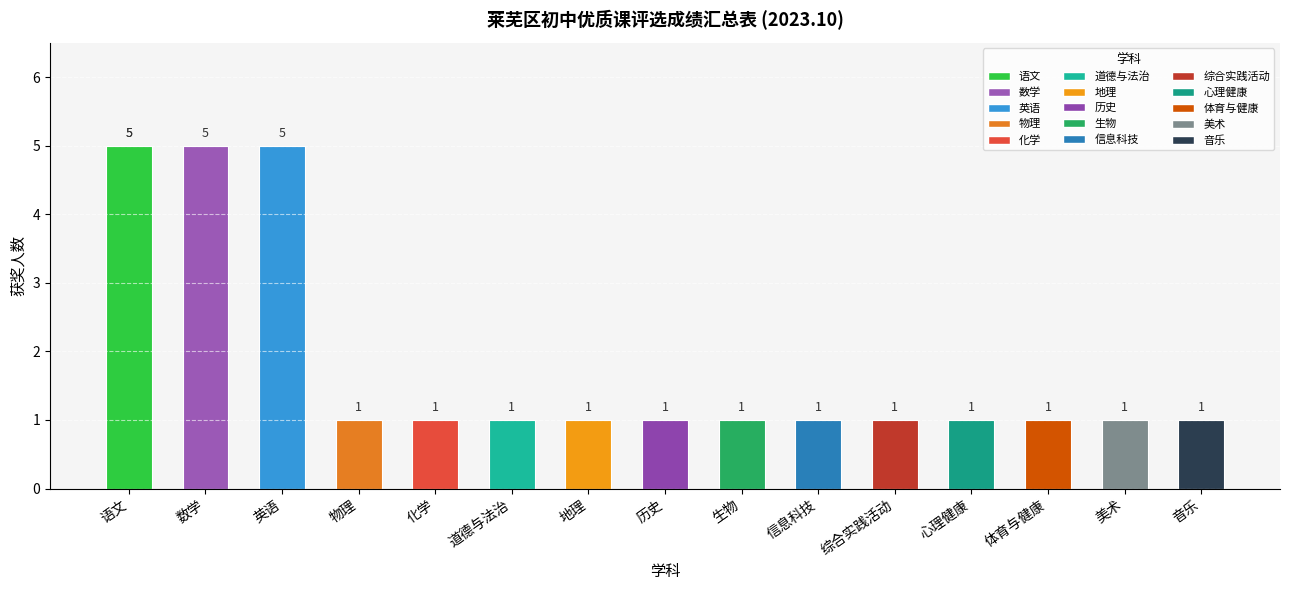

The chart shows a value of 1 at 地理. True or false?

True